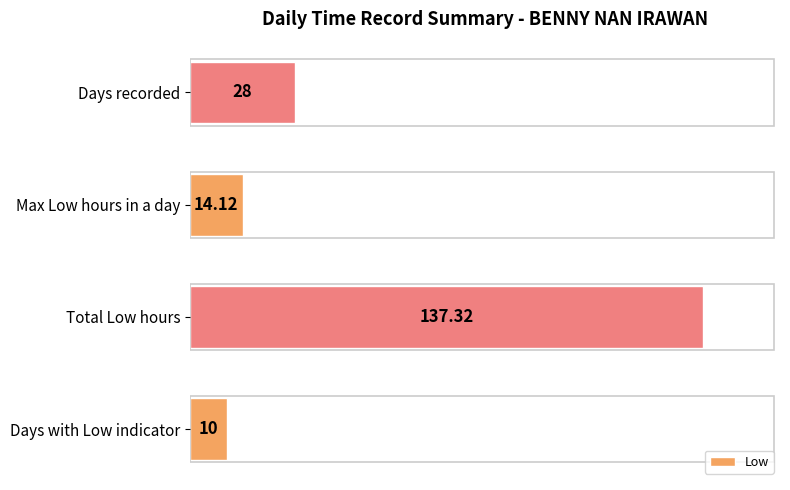

Does the chart contain stacked bars?

No